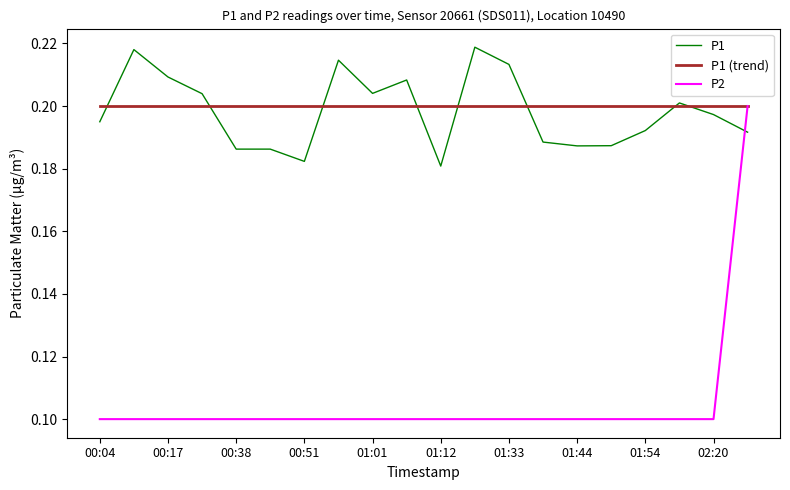

Which series has the widest spread of values?

P2